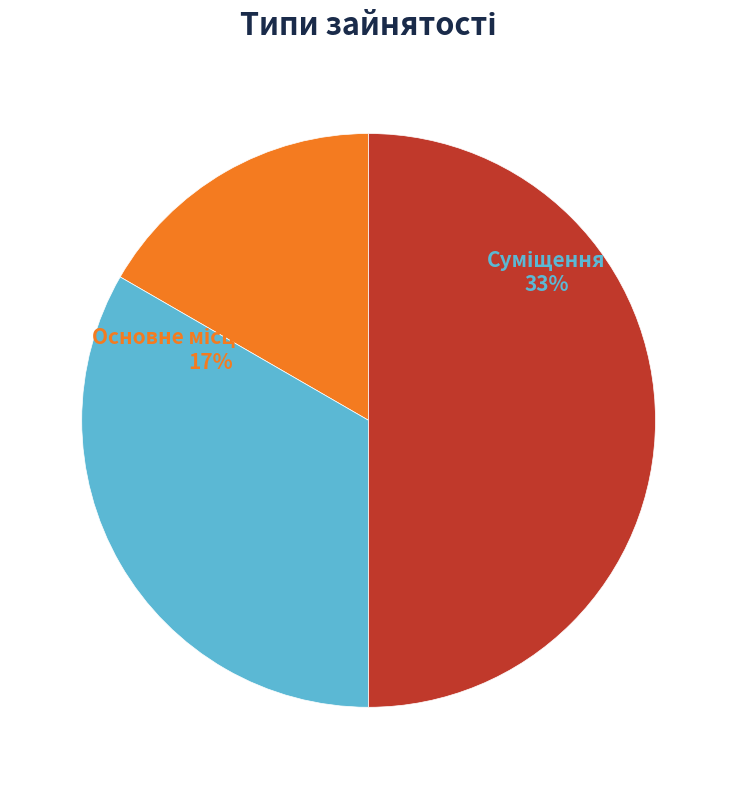

What is the largest slice in the pie chart?

Сумісництво